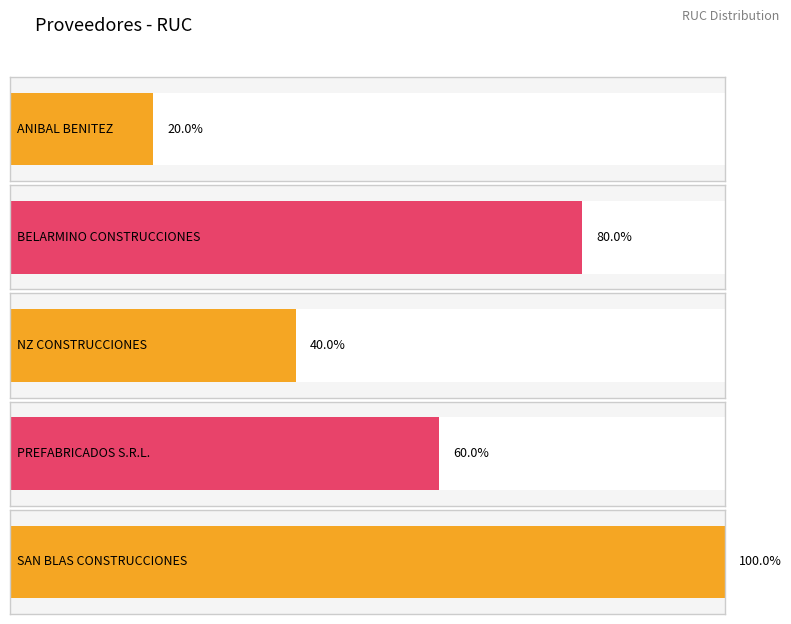

Which label corresponds to the smallest value in the chart?

ANIBAL BENITEZ